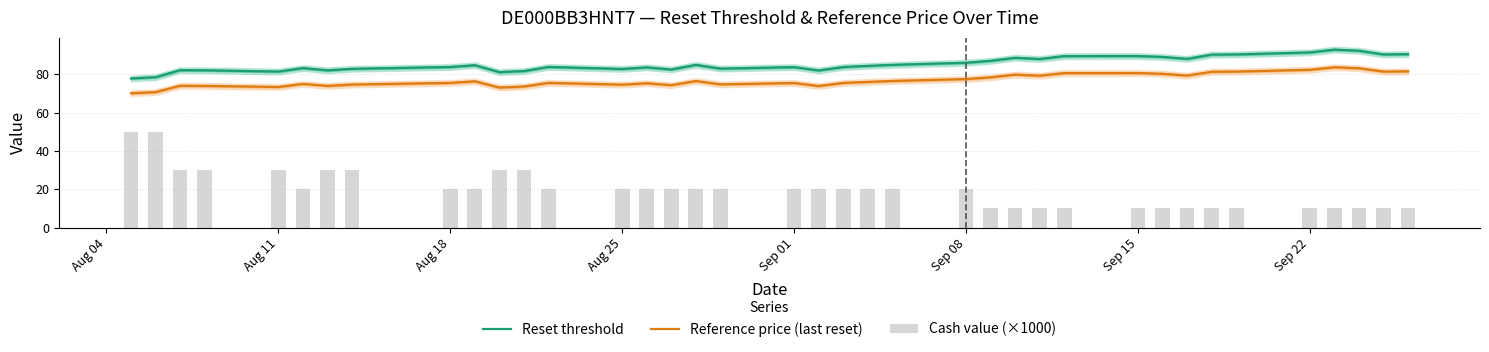

What is the maximum value shown in the chart?

92.8